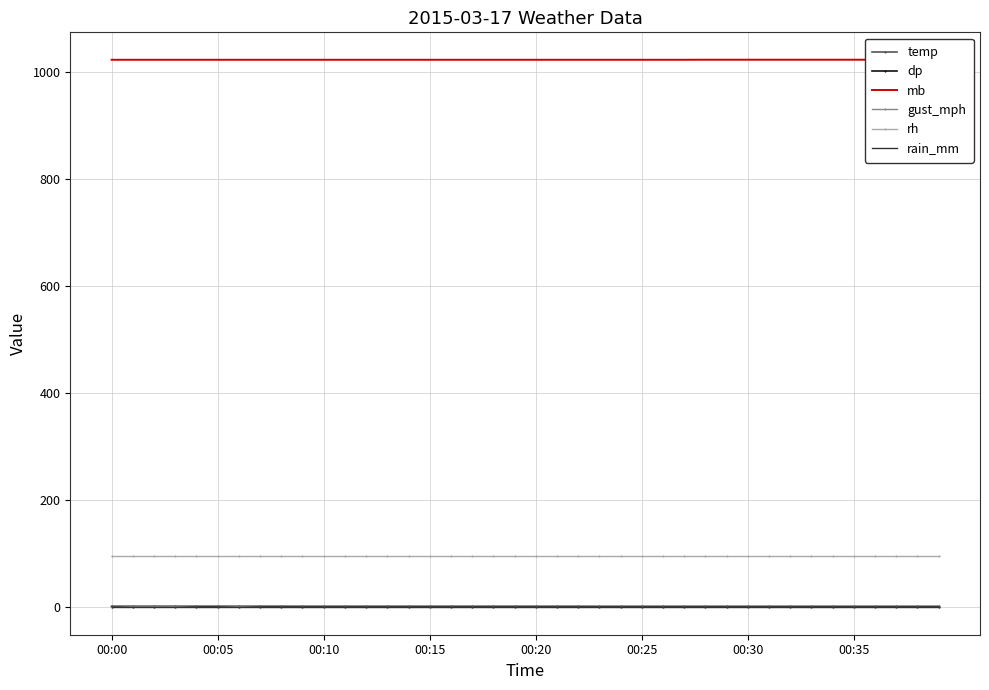

What value does the temp series have at 22?

1.8